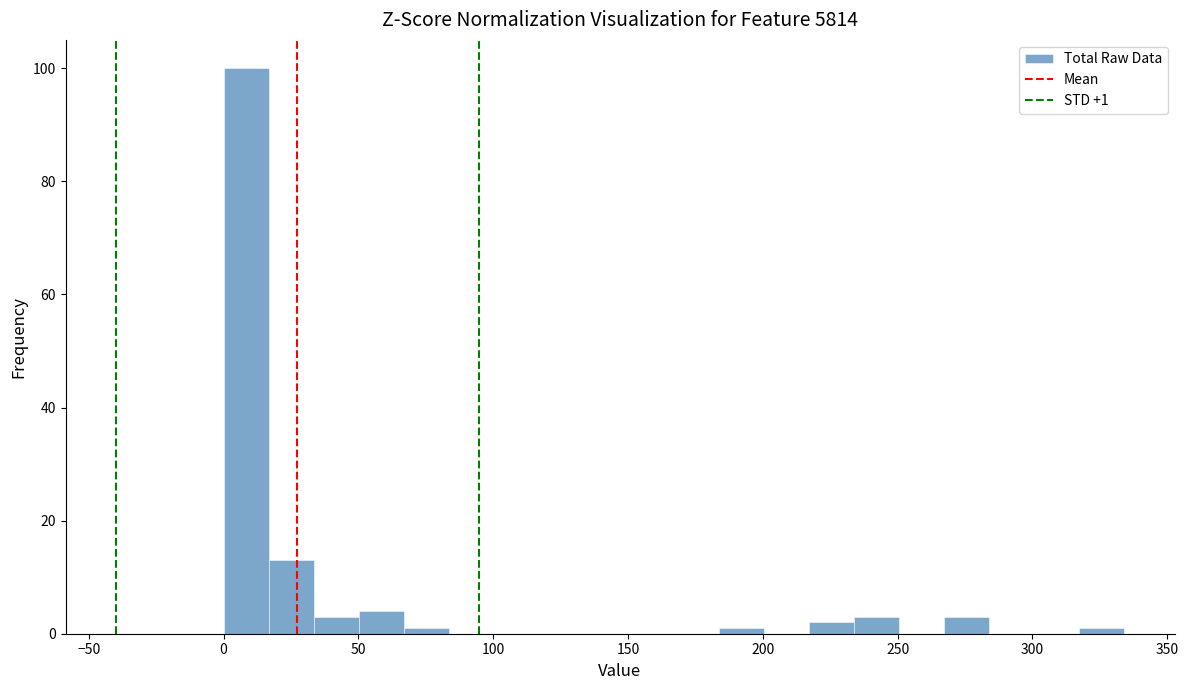

Around what value on the x-axis is the tallest bar? Give the approximate position of its centre, as read against the axis.

10